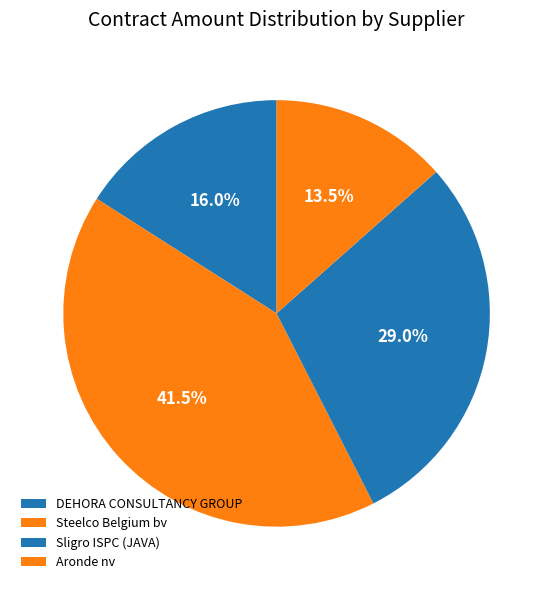

To the nearest percent, what portion does DEHORA CONSULTANCY GROUP represent?

16%